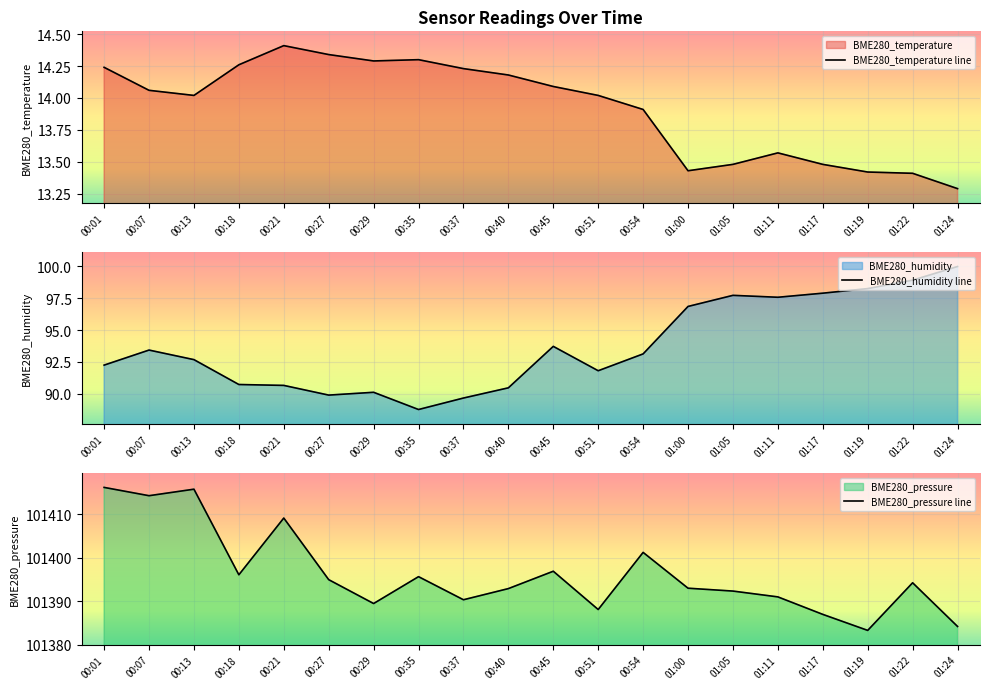

At which category does the chart reach its peak across all series?

00:01